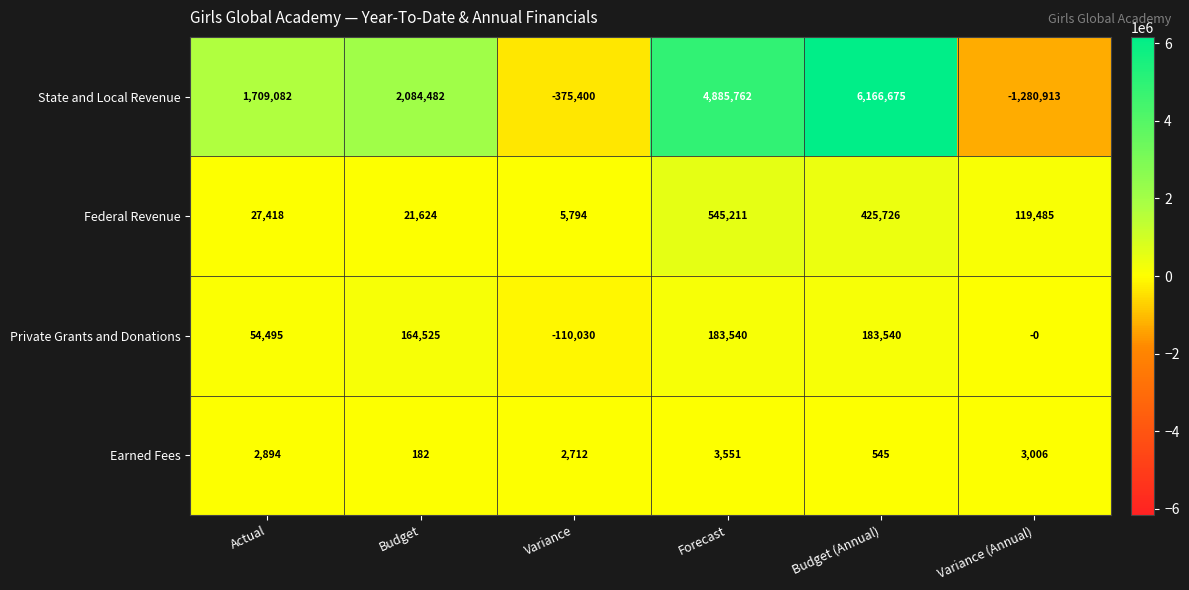

What is the total value across all series at Variance?

-476924